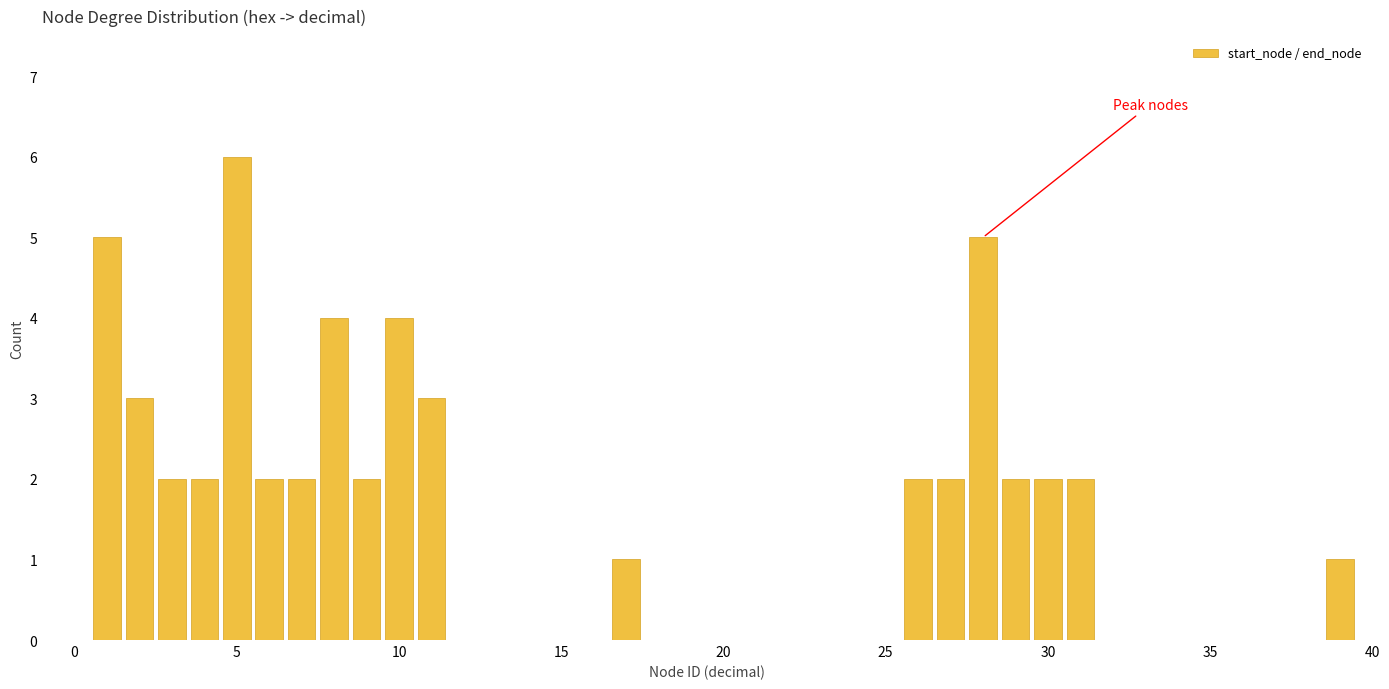

Read against the x-axis, roughly where is the centre of the tallest bar?

5.0